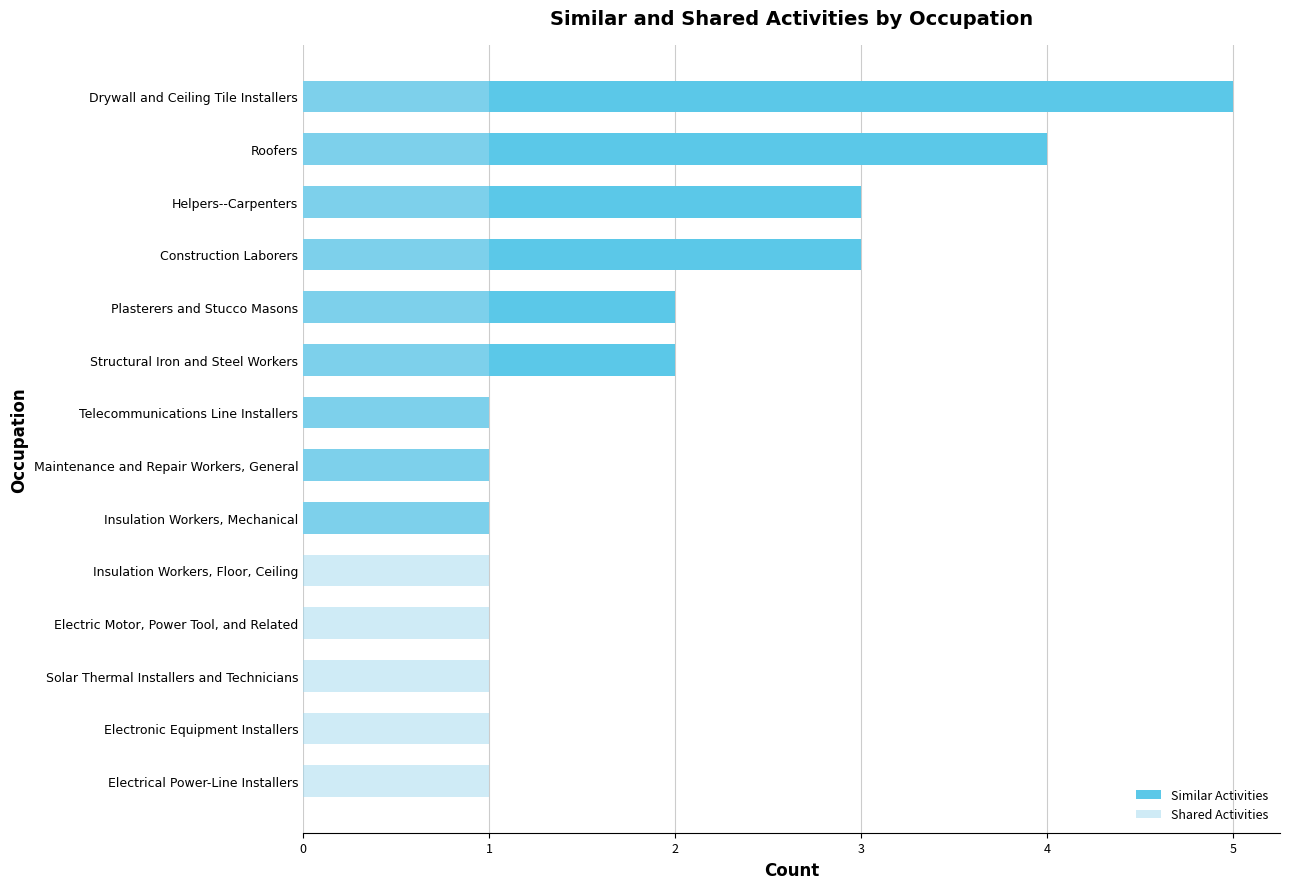

How many series are shown in this chart?

2